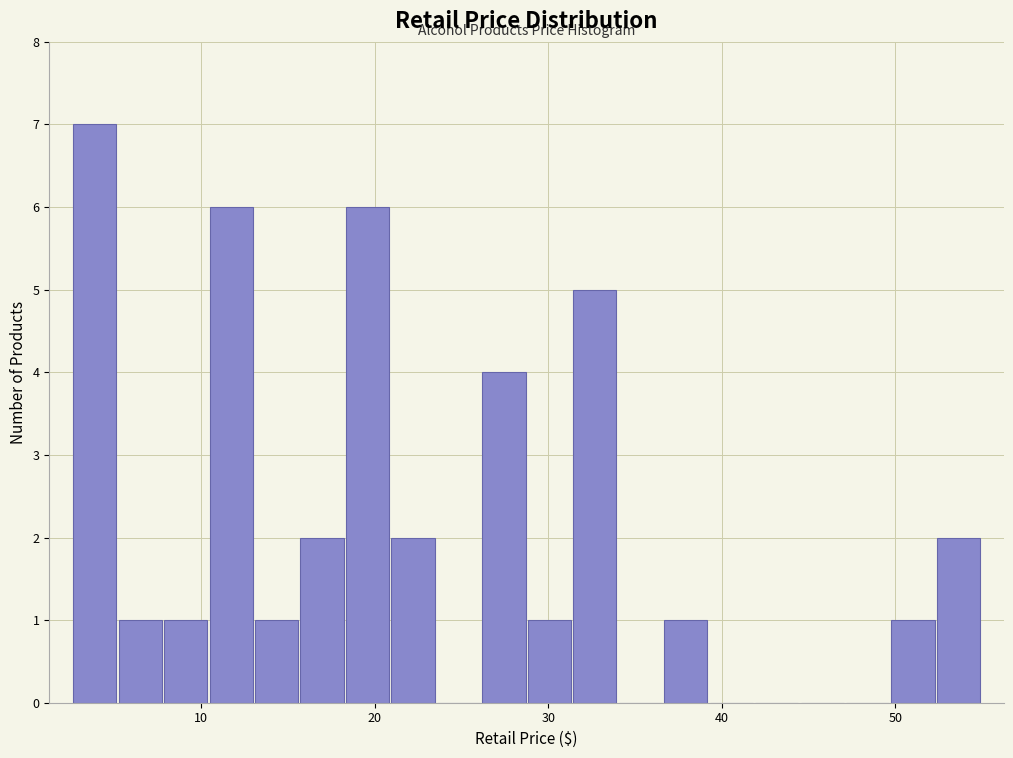

Around what value on the x-axis is the tallest bar? Give the approximate position of its centre, as read against the axis.

4